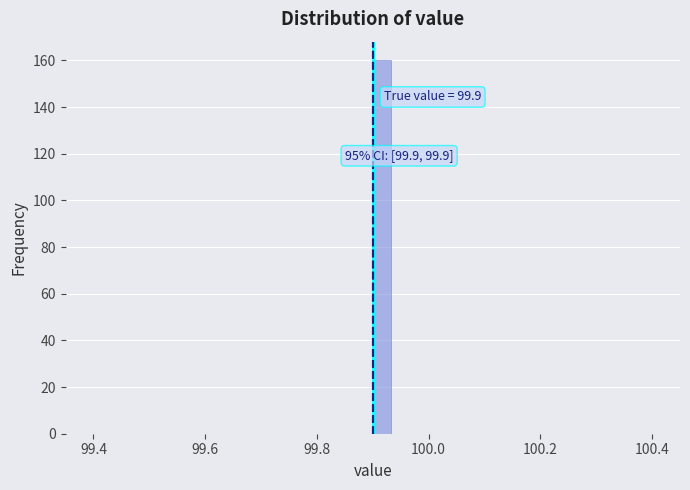

Around what value on the x-axis is the tallest bar? Give the approximate position of its centre, as read against the axis.

99.92